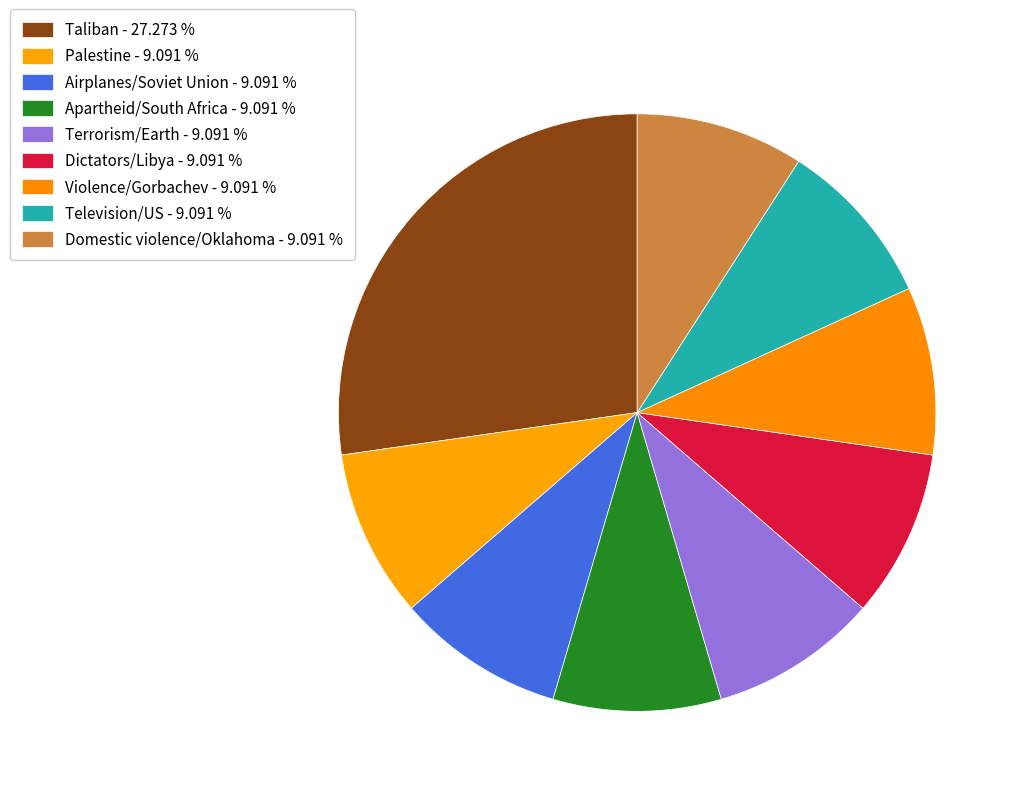

How many segments does this pie chart have?

9